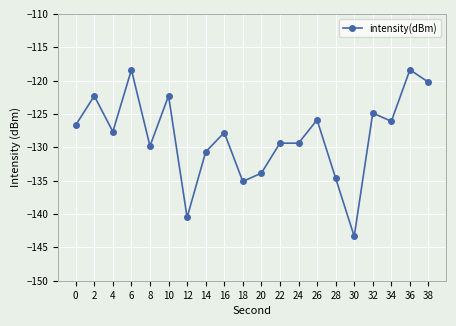

Is it true that the value at 0 is -85.8?

False